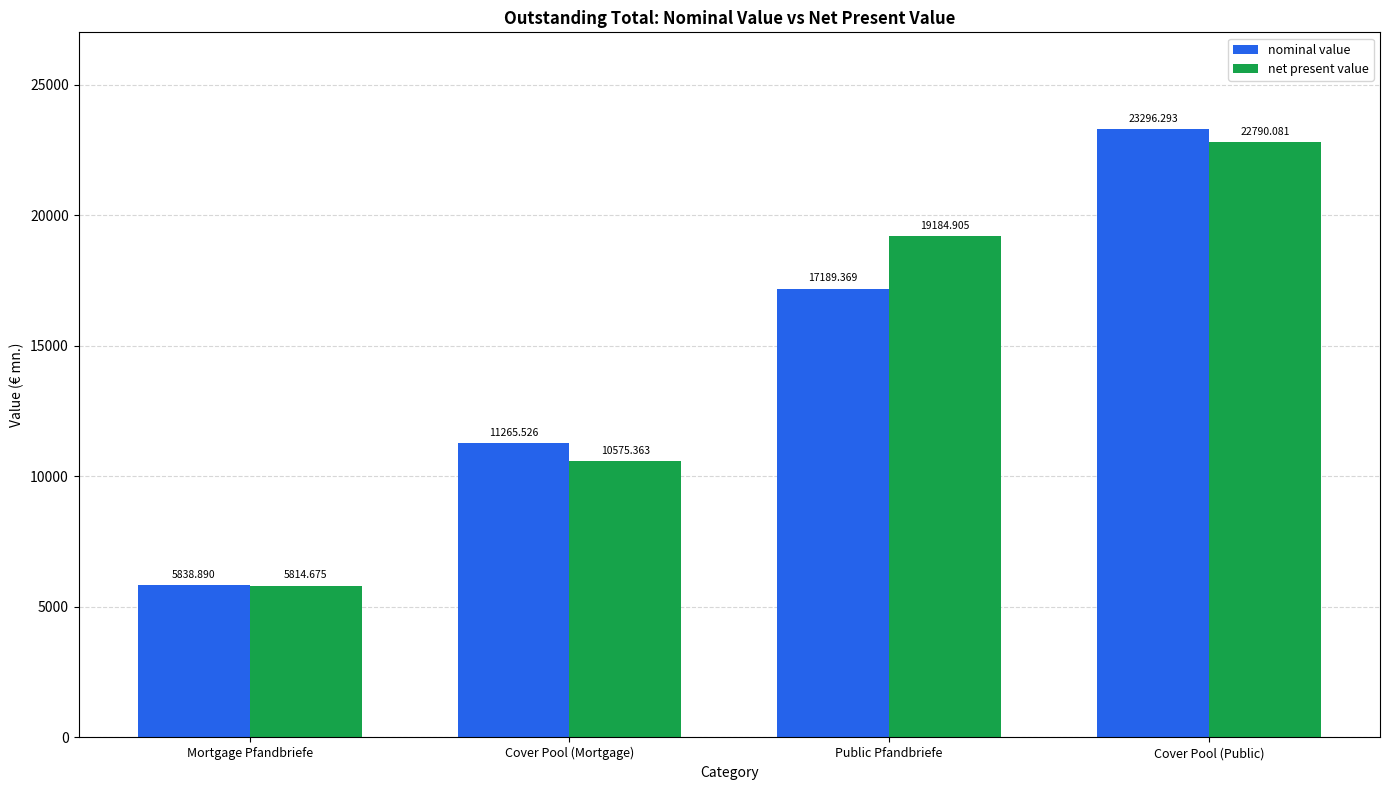

True or false: net present value has a value of 10390.6 at Public Pfandbriefe.

False